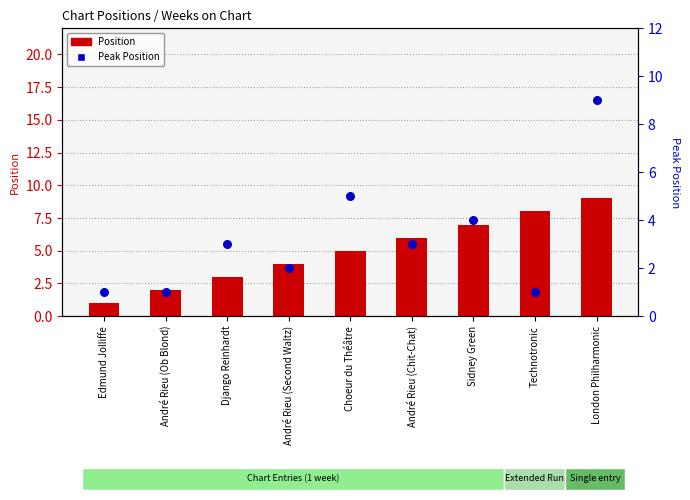

At which category is the sum across all series the highest?

London Philharmonic